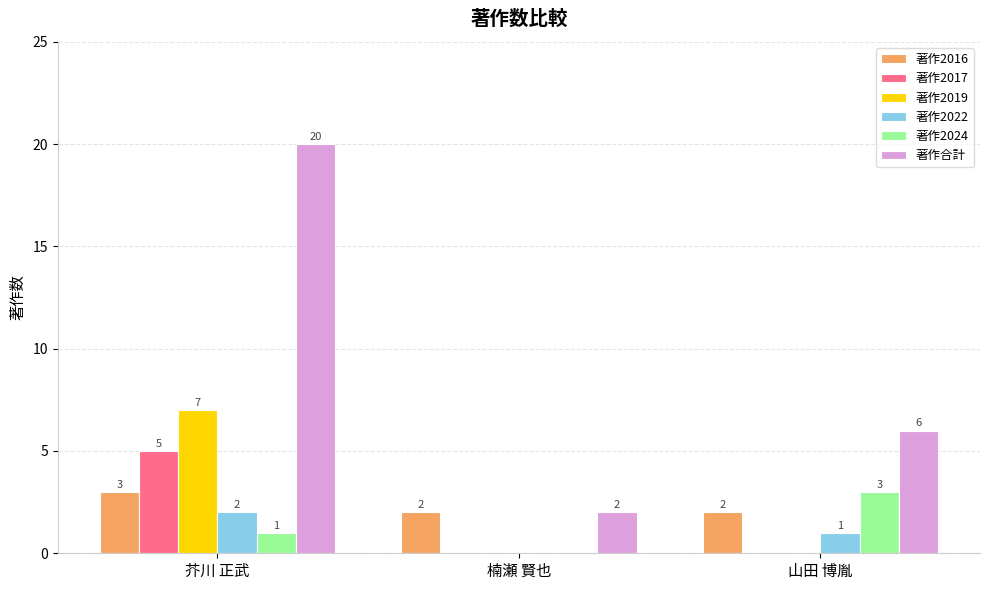

Between 芥川 正武 and 山田 博胤, which series saw the biggest shift?

著作合計